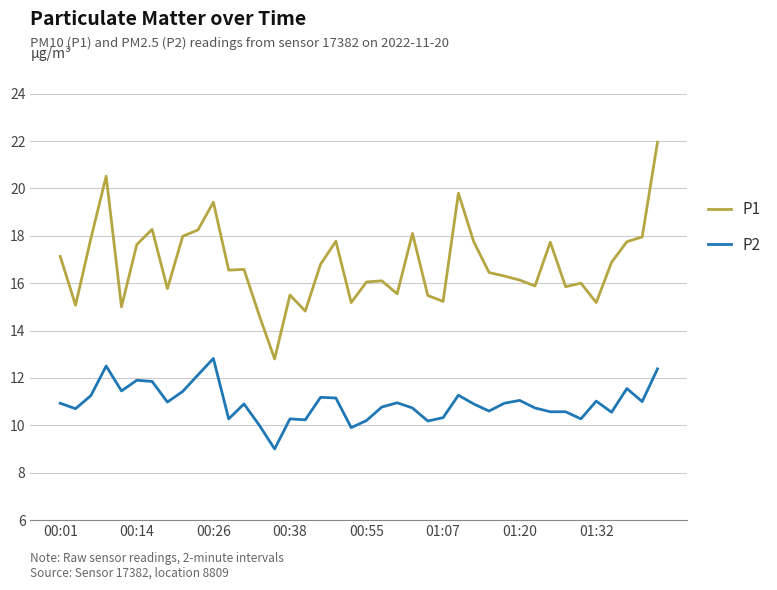

What are all the series names shown in the legend?

P1, P2